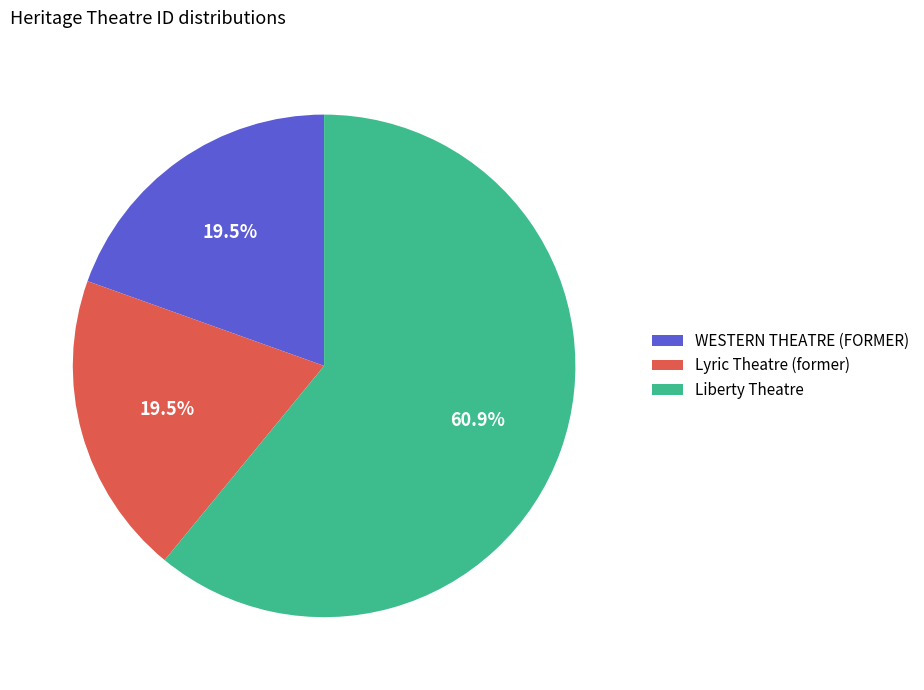

True or false: Liberty Theatre accounts for 74% of the total.

False